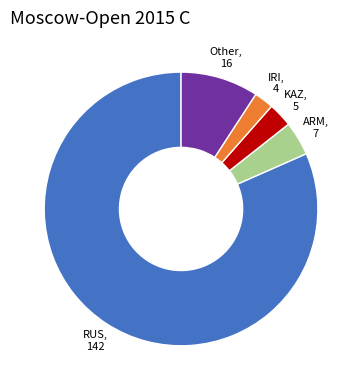

Does any single category account for the majority?

Yes